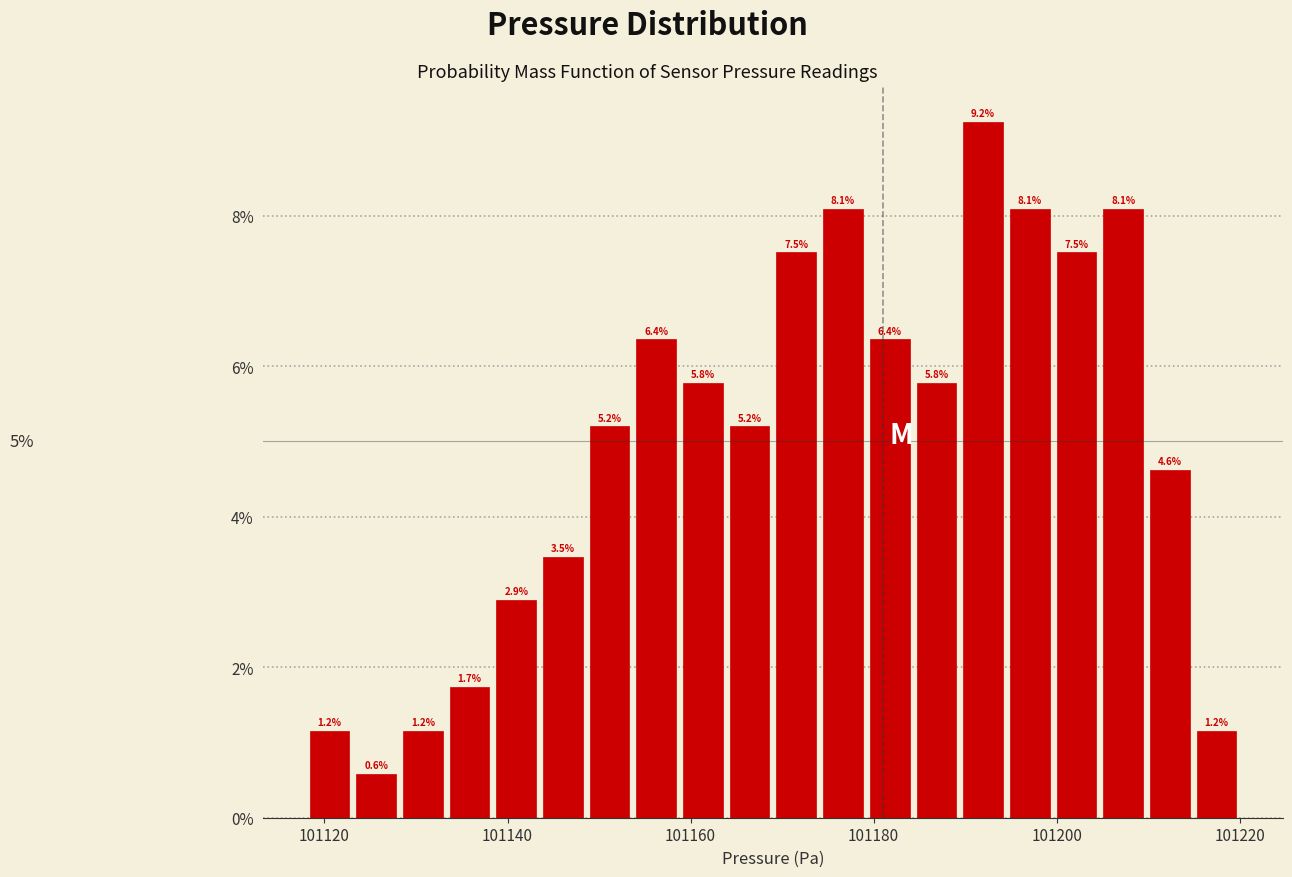

Read against the x-axis, roughly where is the centre of the tallest bar?

101192